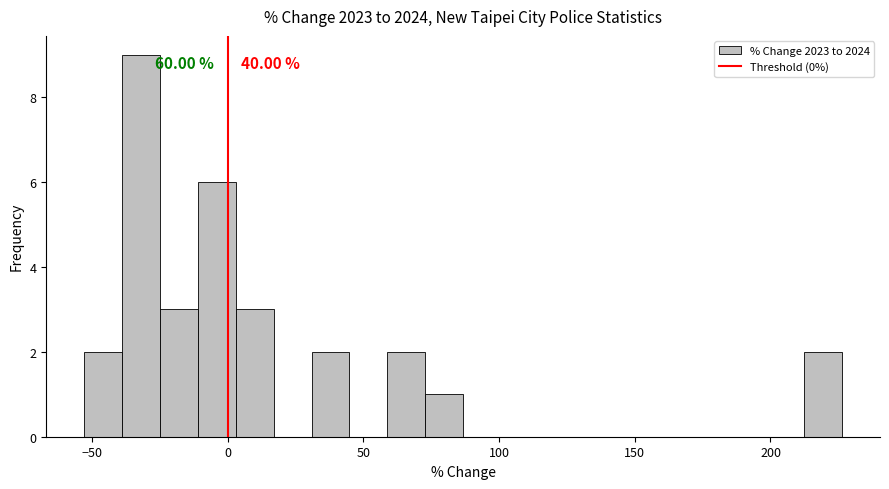

Around what value on the x-axis is the tallest bar? Give the approximate position of its centre, as read against the axis.

-30